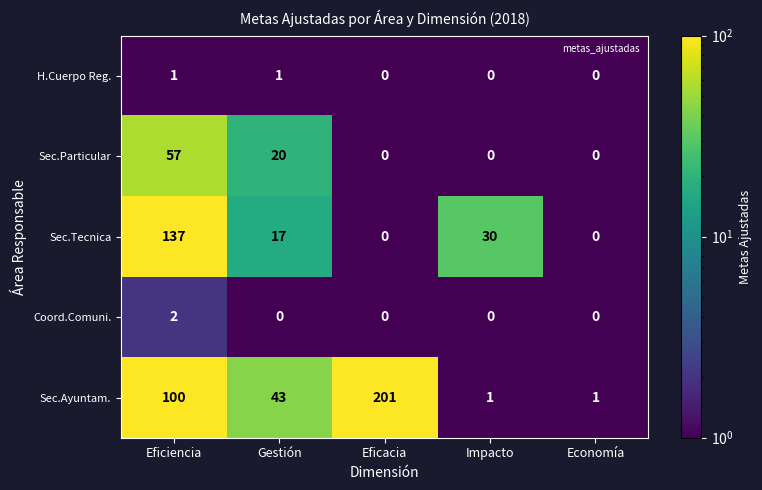

The value of H.Cuerpo Reg. at Gestión is 1. True or false?

True